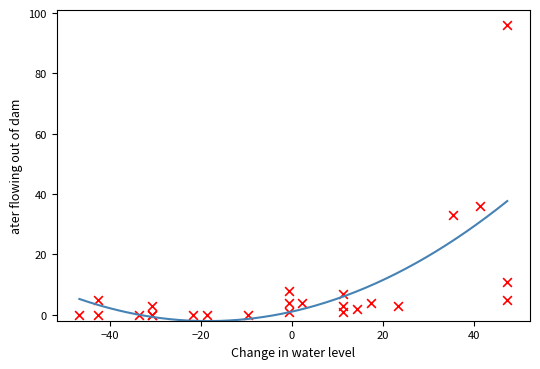

What Y value in the scatter plot is closest to 48?

36